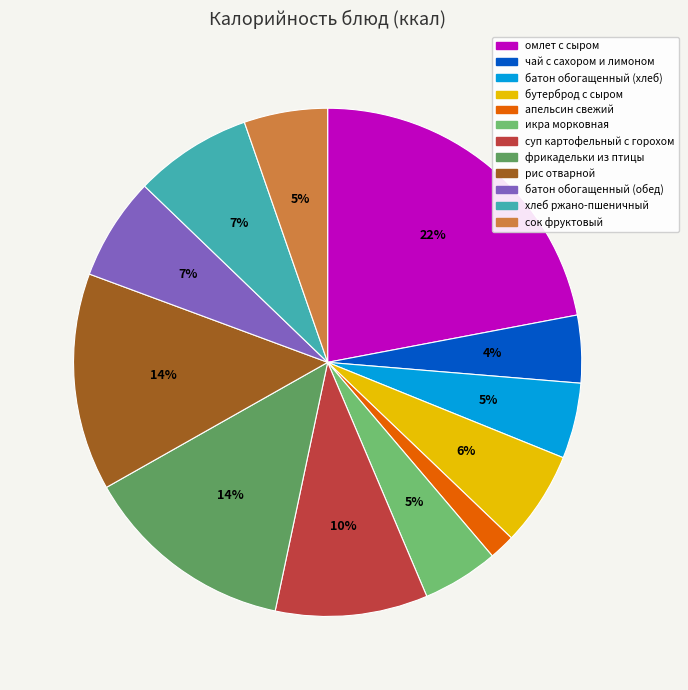

To the nearest percent, what is the difference between the largest and smallest slice percentages?

20%